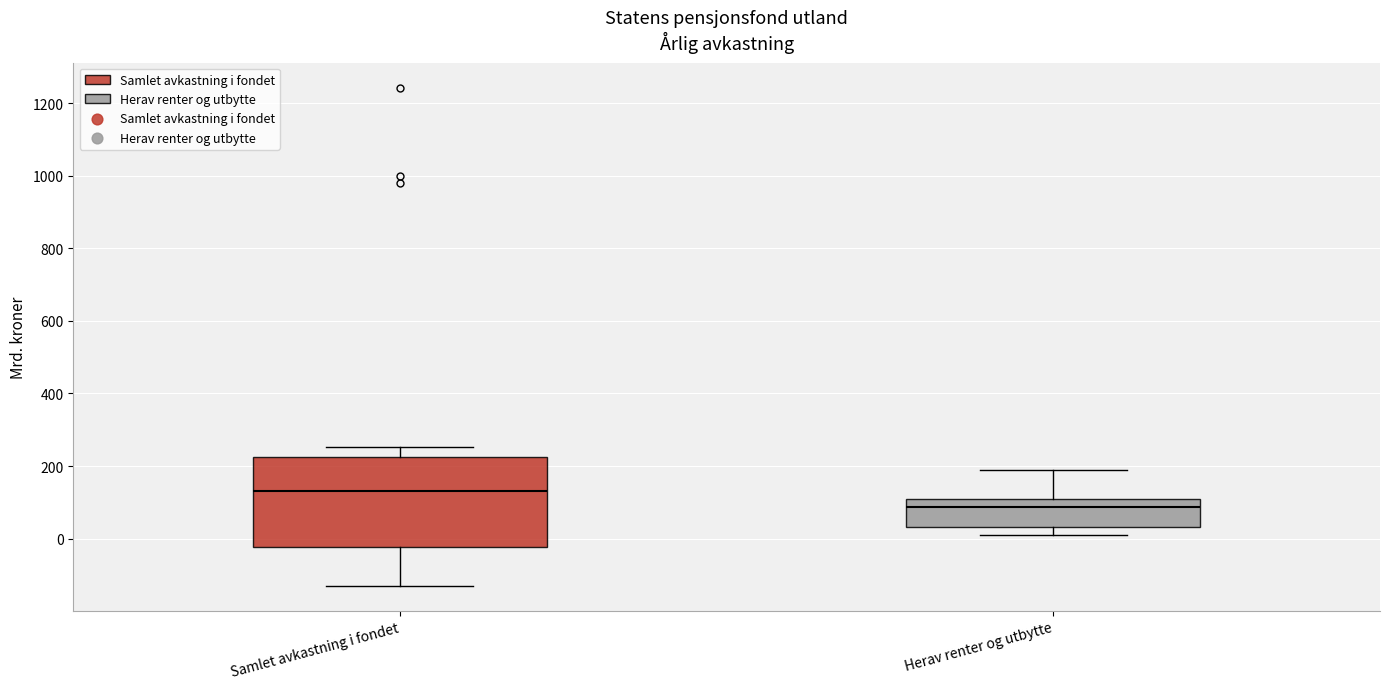

Reading left to right, read every box against the y-axis: the position of its median line, the range the box covers, and the ends of its whiskers. The values are not printed on the chart, so give them approximately, as read against the axis.

Samlet avkastning i fondet: median 140, box -20 to 220, whiskers -140 to 260
Herav renter og utbytte: median 80, box 40 to 100, whiskers 20 to 180